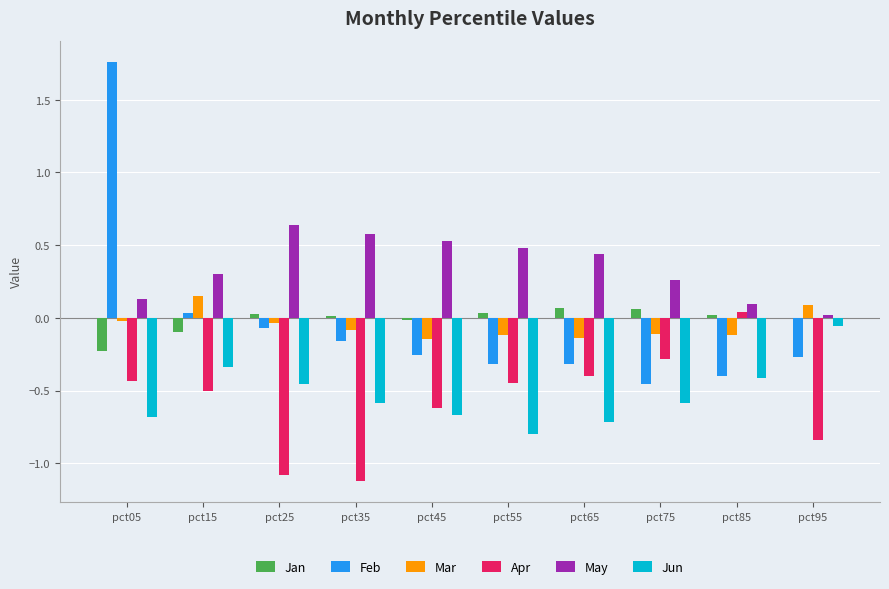

Which series has the largest total across all categories?

May